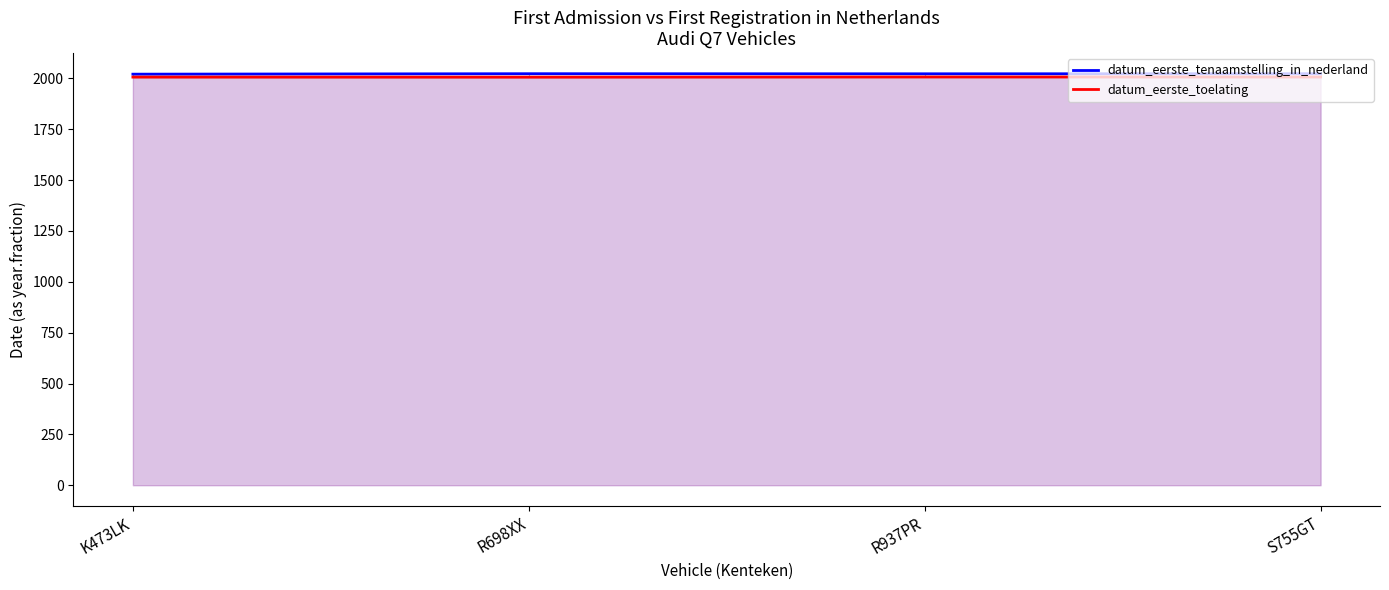

True or false: datum_eerste_toelating has a value of 921.5 at S755GT.

False